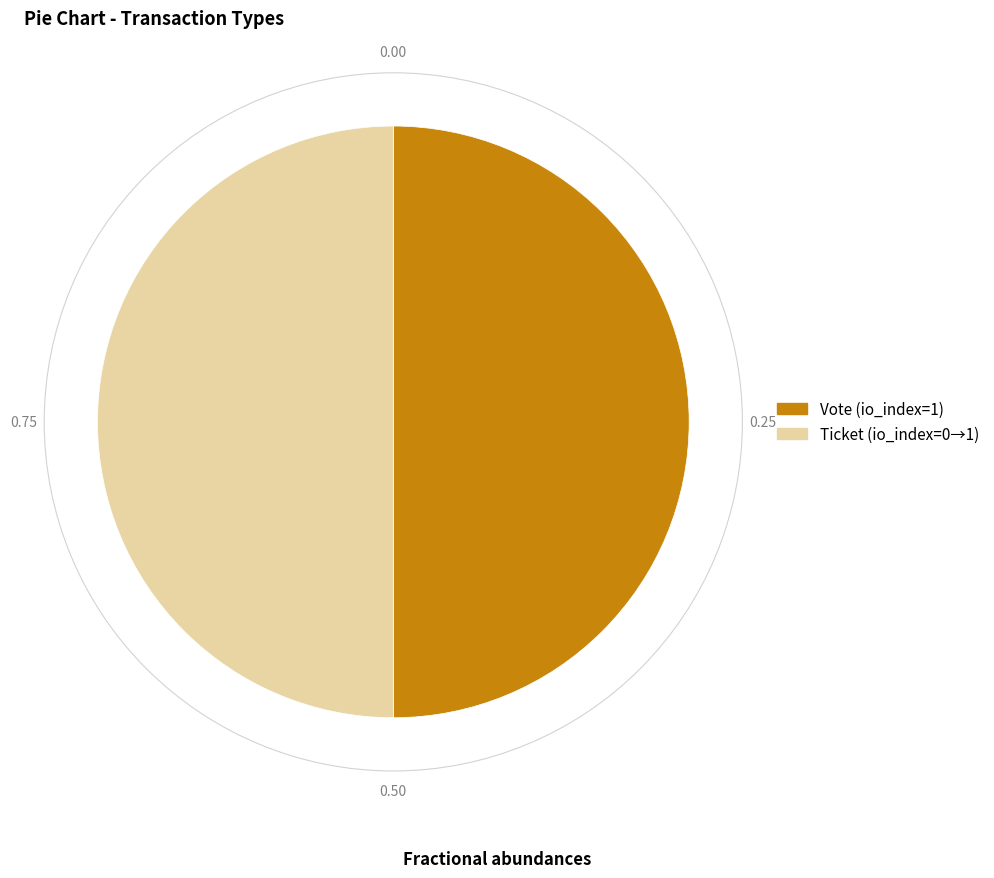

Do Ticket (io_index=0→1) and Vote (io_index=1) together represent more than half of the pie?

Yes